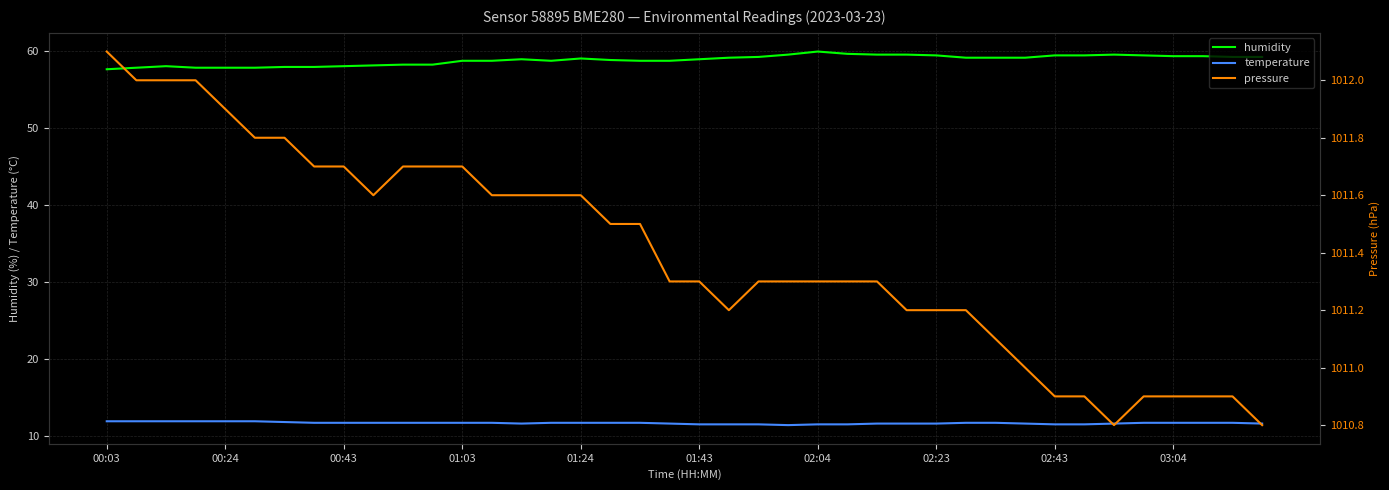

True or false: temperature and humidity cross at least once.

False